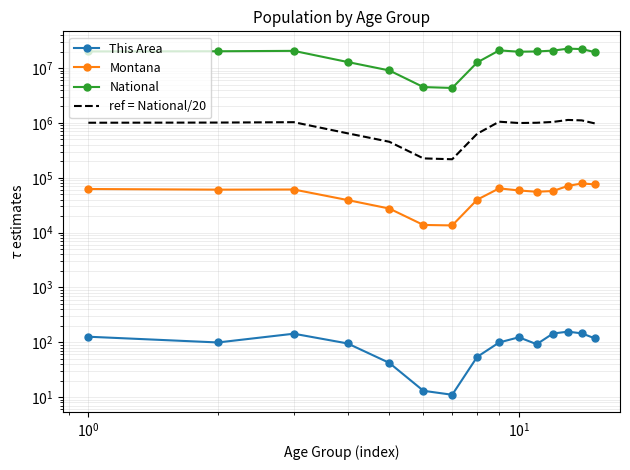

True or false: Montana and This Area cross at least once.

False